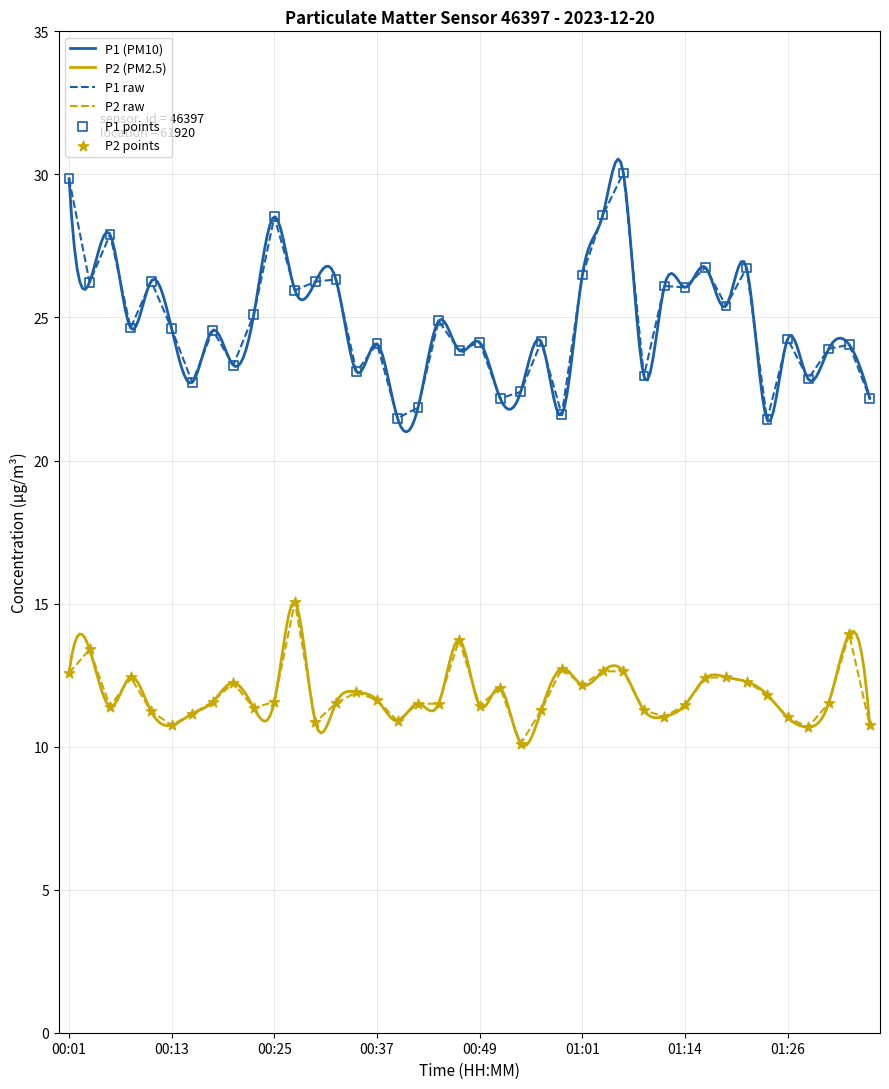

At how many categories does at least one series exceed 29?

2